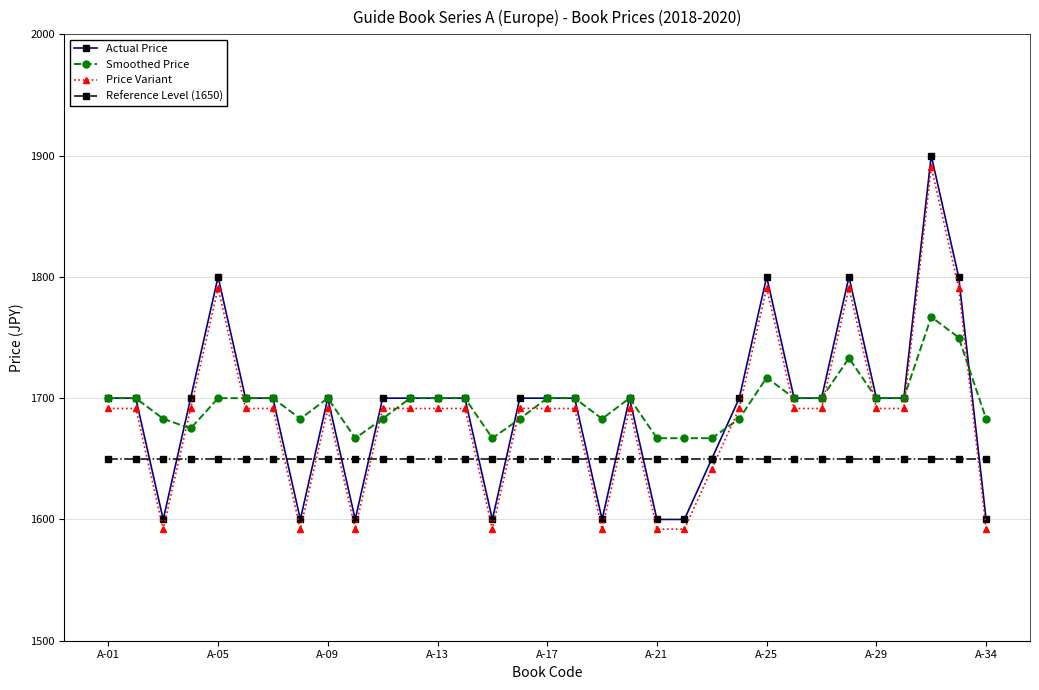

Reading left to right, list all the values displayed in this chart.

Actual Price: 1700.0	1700.0	1600.0	1700.0	1800.0	1700.0	1700.0	1600.0	1700.0	1600.0	1700.0	1700.0	1700.0	1700.0	1600.0	1700.0	1700.0	1700.0	1600.0	1700.0	1600.0	1600.0	1650.0	1700.0	1800.0	1700.0	1700.0	1800.0	1700.0	1700.0	1900.0	1800.0	1600.0
Smoothed Price: 1700.0	1700.0	1683.0	1675.0	1700.0	1700.0	1700.0	1683.0	1700.0	1667.0	1683.0	1700.0	1700.0	1700.0	1667.0	1683.0	1700.0	1700.0	1683.0	1700.0	1667.0	1667.0	1667.0	1683.0	1717.0	1700.0	1700.0	1733.0	1700.0	1700.0	1767.0	1750.0	1683.0
Price Variant: 1691.5	1691.5	1592.0	1691.5	1791.0	1691.5	1691.5	1592.0	1691.5	1592.0	1691.5	1691.5	1691.5	1691.5	1592.0	1691.5	1691.5	1691.5	1592.0	1691.5	1592.0	1592.0	1641.8	1691.5	1791.0	1691.5	1691.5	1791.0	1691.5	1691.5	1890.5	1791.0	1592.0
Reference Level (1650): 1650.0	1650.0	1650.0	1650.0	1650.0	1650.0	1650.0	1650.0	1650.0	1650.0	1650.0	1650.0	1650.0	1650.0	1650.0	1650.0	1650.0	1650.0	1650.0	1650.0	1650.0	1650.0	1650.0	1650.0	1650.0	1650.0	1650.0	1650.0	1650.0	1650.0	1650.0	1650.0	1650.0